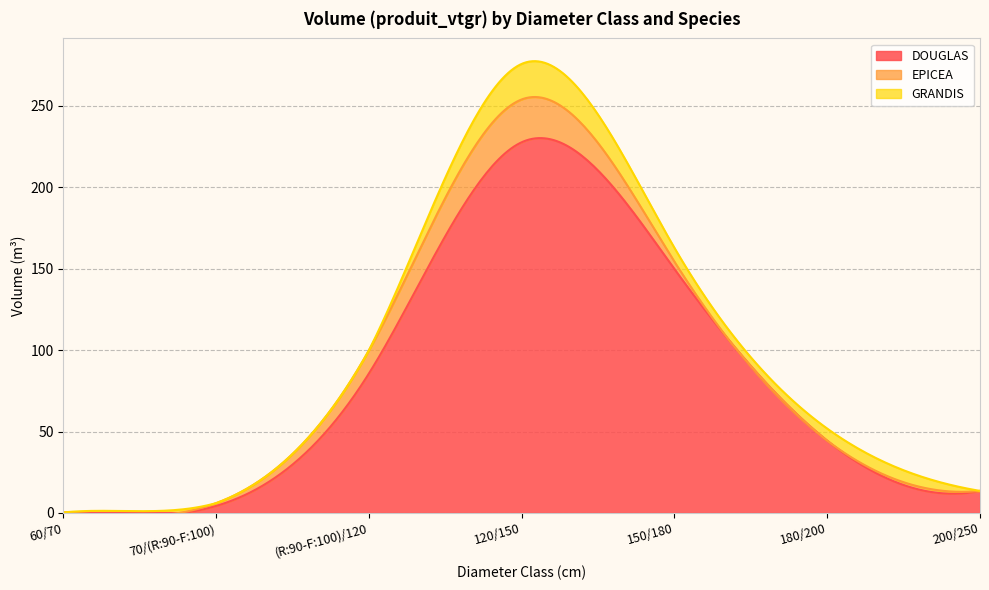

Reading right to left, transcribe all the data shown in this chart.

DOUGLAS: 200/250=13.6	180/200=44.4	150/180=149.8	120/150=227.7	(R:90-F:100)/120=85.6	70/(R:90-F:100)=4.3	60/70=0.3
EPICEA: 200/250=0.0	180/200=0.0	150/180=4.5	120/150=26.3	(R:90-F:100)/120=14.2	70/(R:90-F:100)=1.7	60/70=0.0
GRANDIS: 200/250=0.0	180/200=7.4	150/180=8.5	120/150=21.8	(R:90-F:100)/120=0.0	70/(R:90-F:100)=0.0	60/70=0.0